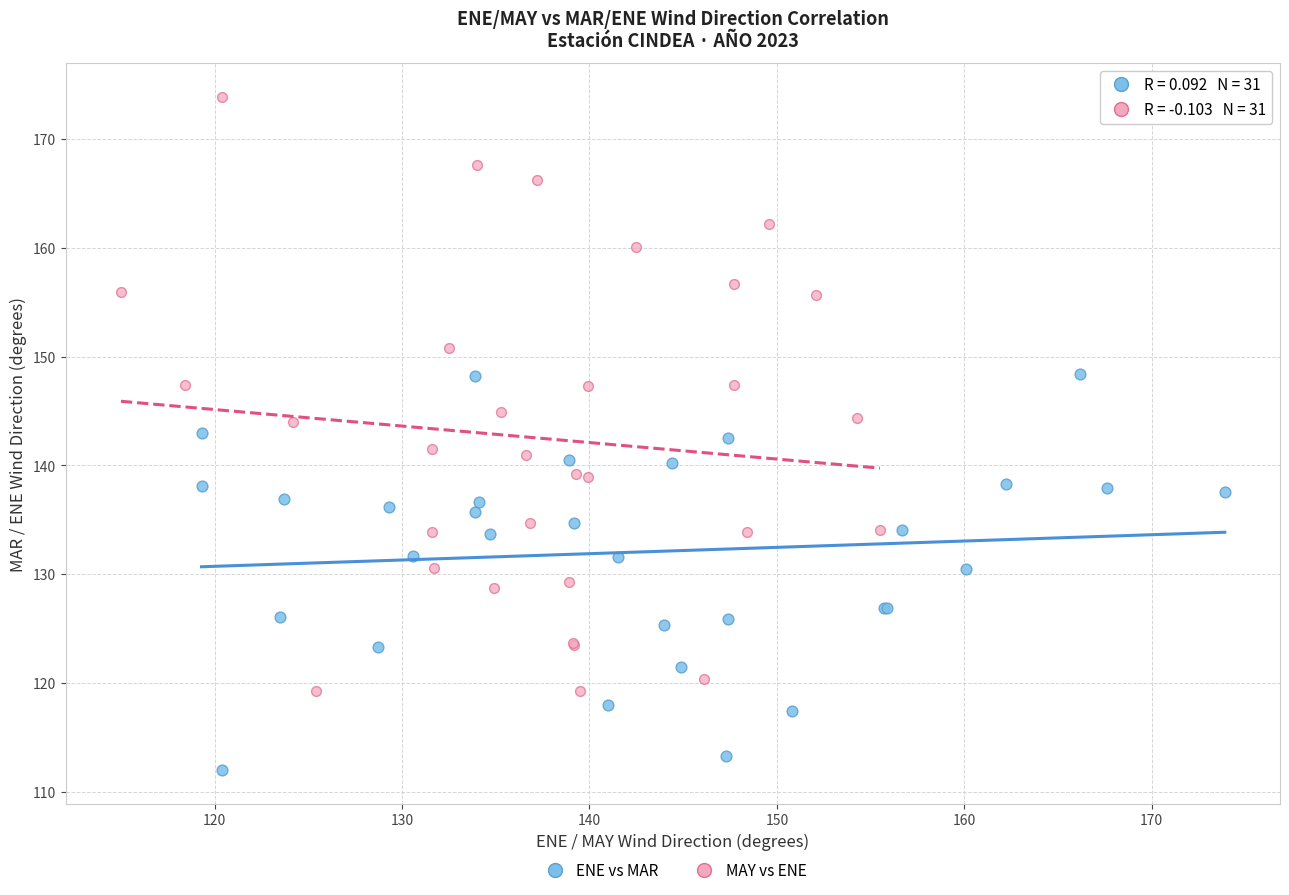

Which series contains the lowest Y value?

ENE vs MAR